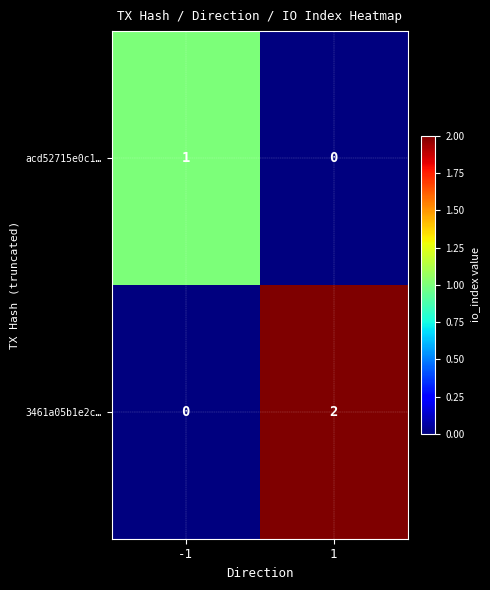

Reading left to right, what are all the values shown in this chart?

acd52715e0c1…: -1=1	1=0
3461a05b1e2c…: -1=0	1=2